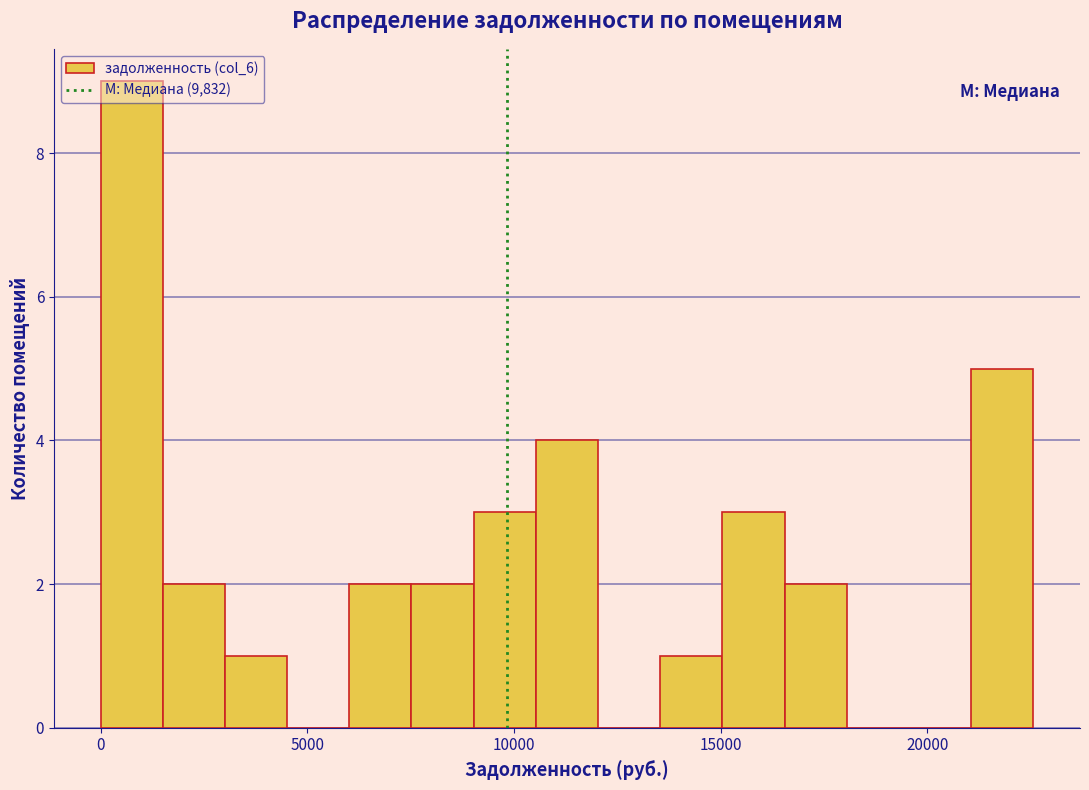

Read against the x-axis, roughly where is the centre of the tallest bar?

1000